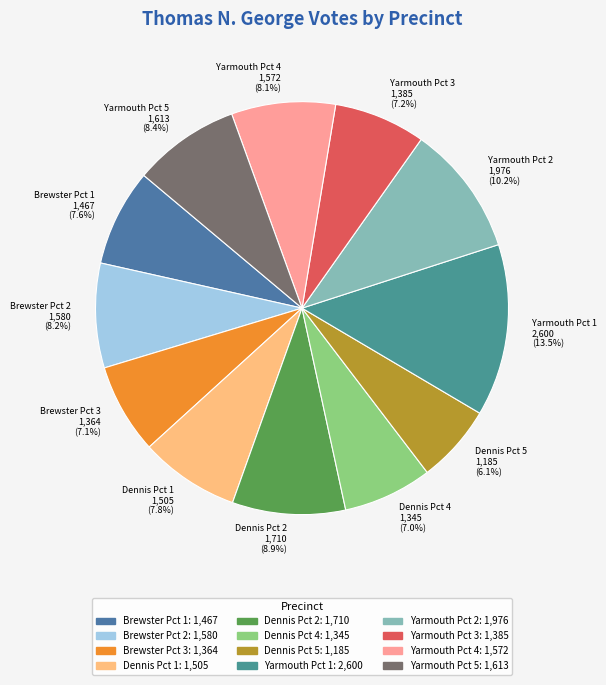

The Dennis Pct 5 slice represents 16% of the pie. True or false?

False